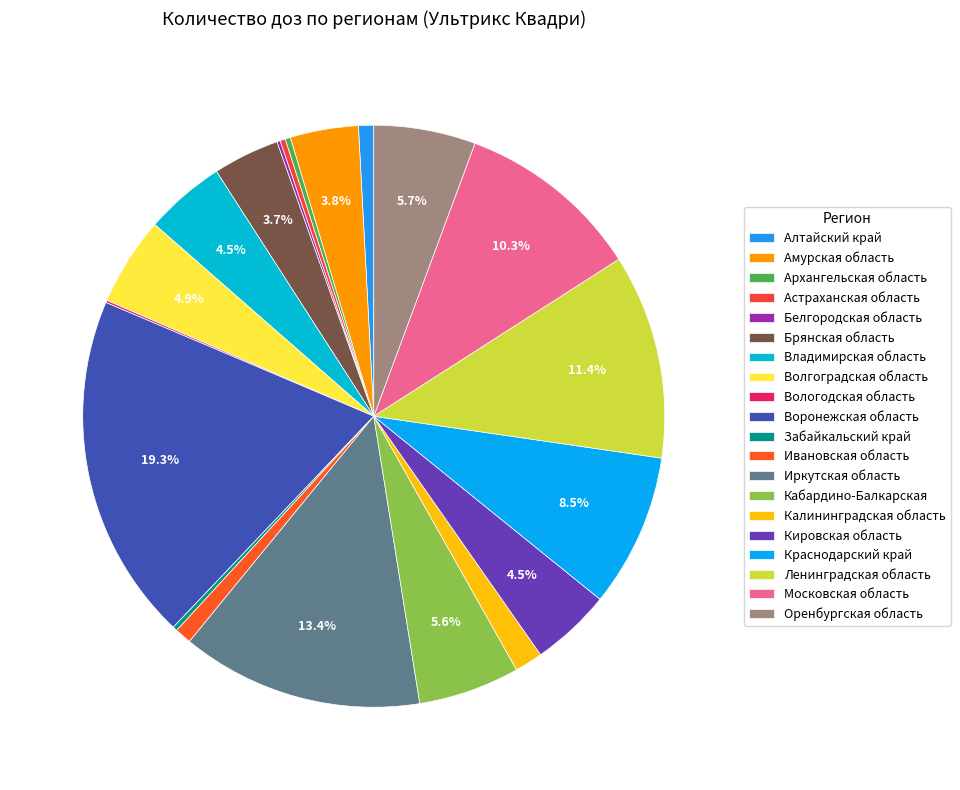

What portion of the pie excludes Забайкальский край?

99.7%